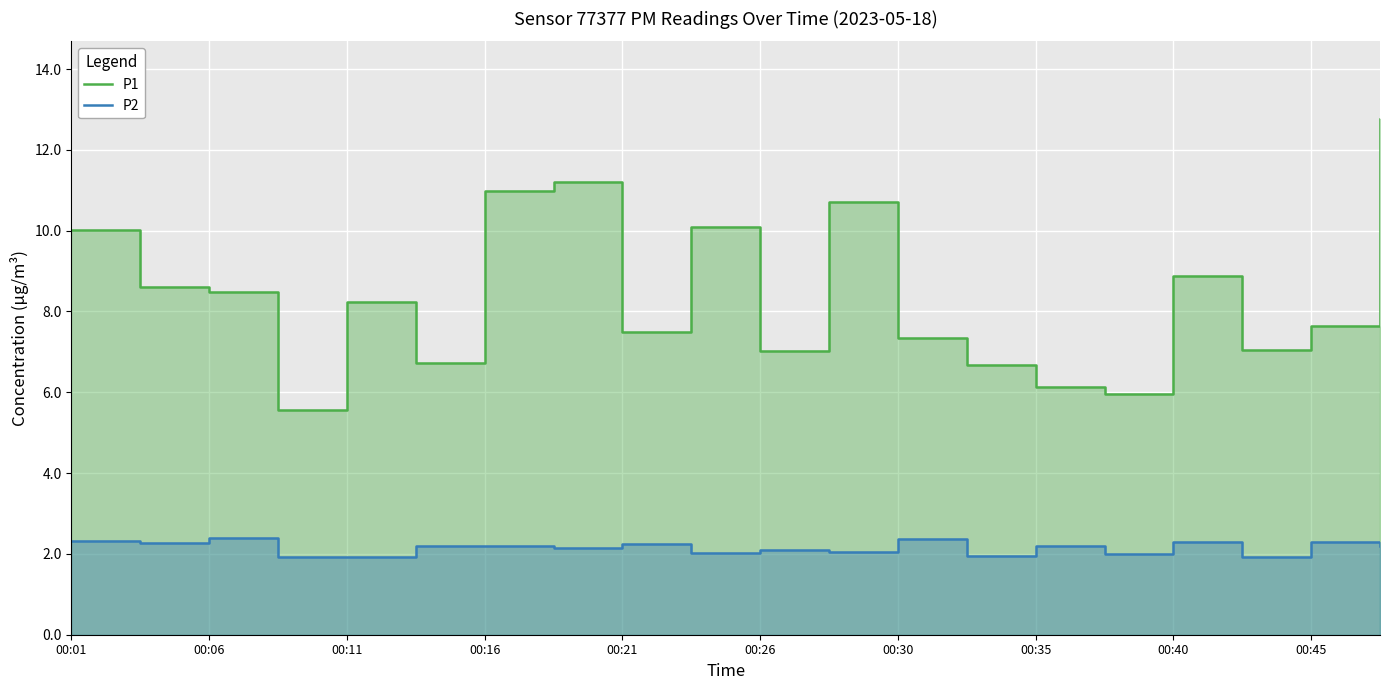

How many series are shown in this chart?

2